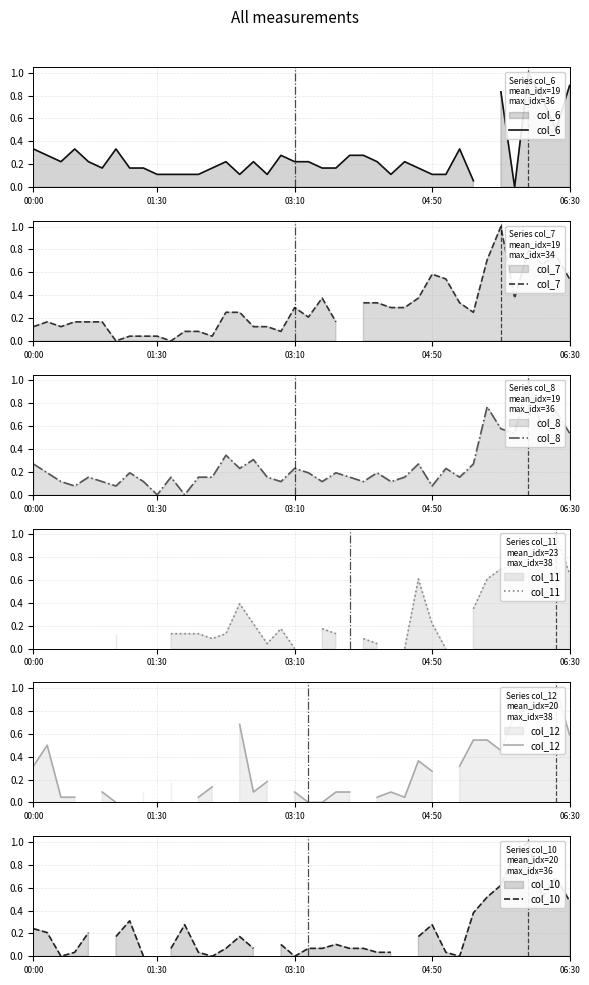

How many data points does each series have?

40